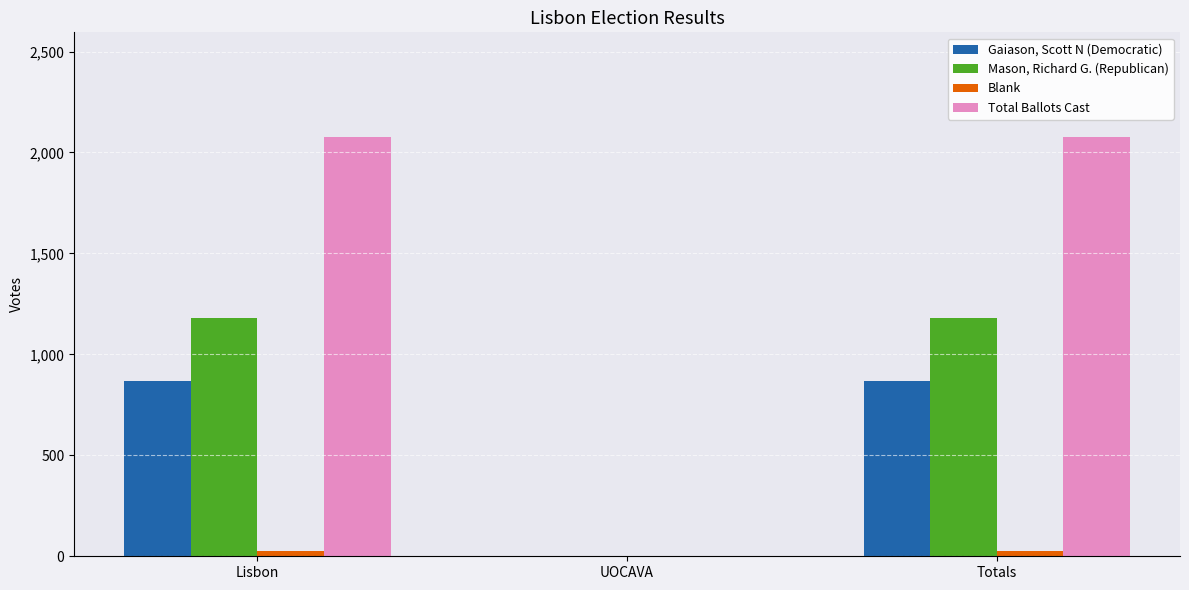

Which series has the largest total across all categories?

Total Ballots Cast